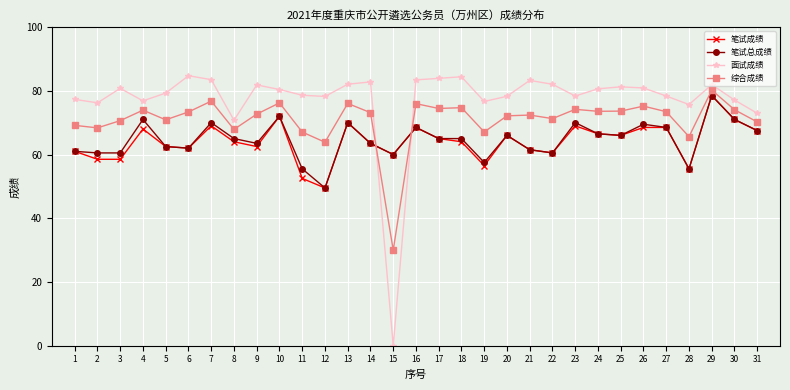

Where does the 笔试总成绩 series first go above 65?

4